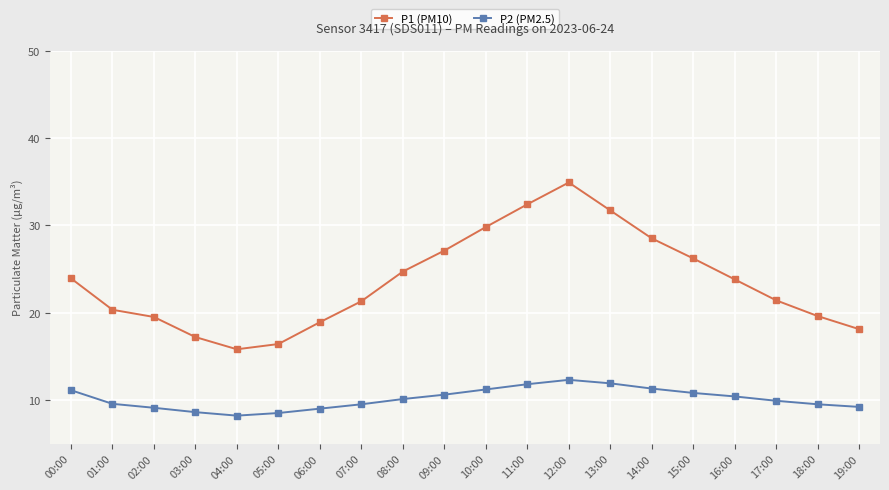

What is the average value of the P2 (PM2.5) series?

10.1